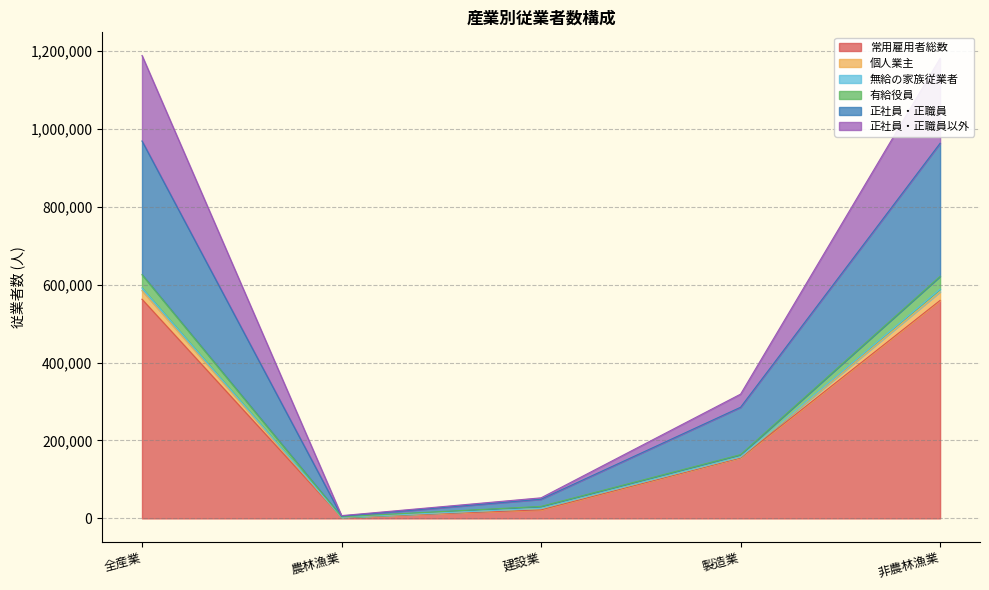

In 無給の家族従業者, how many points are lower than both neighbors (excluding endpoints)?

1